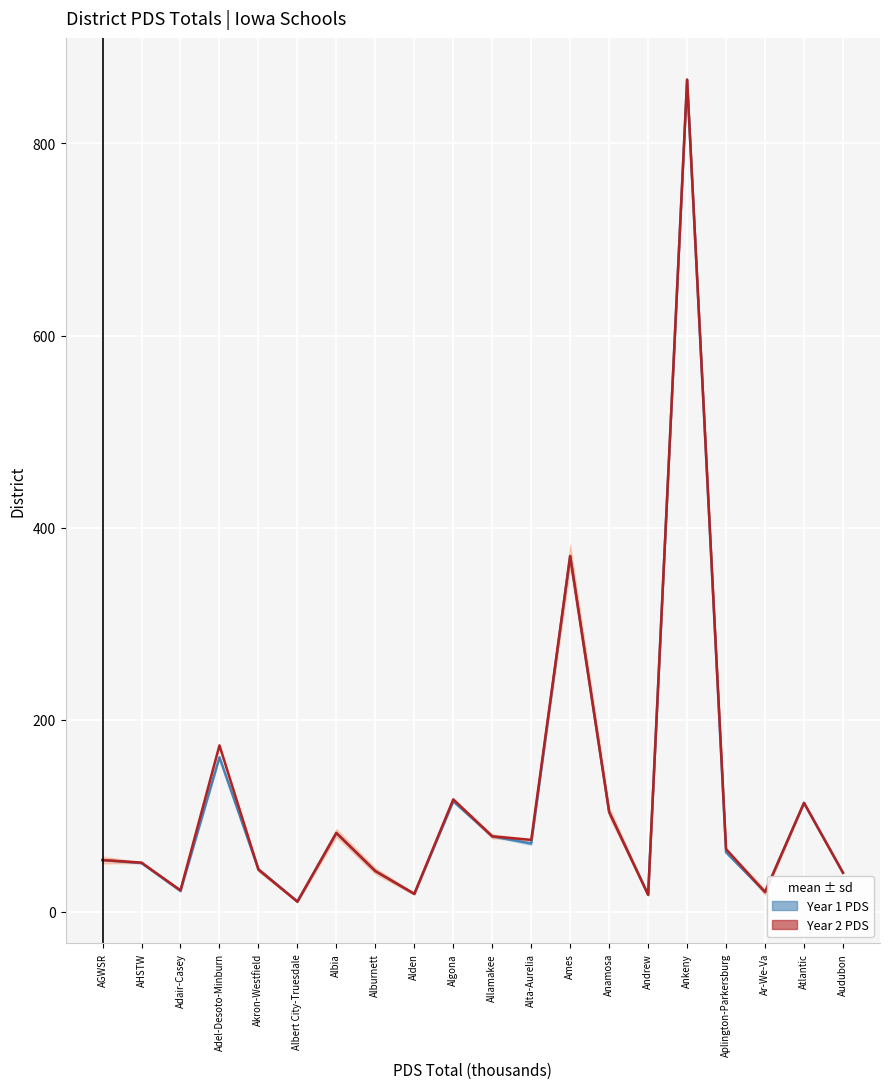

The value of Year 2 PDS at Albia is 35.4. True or false?

False